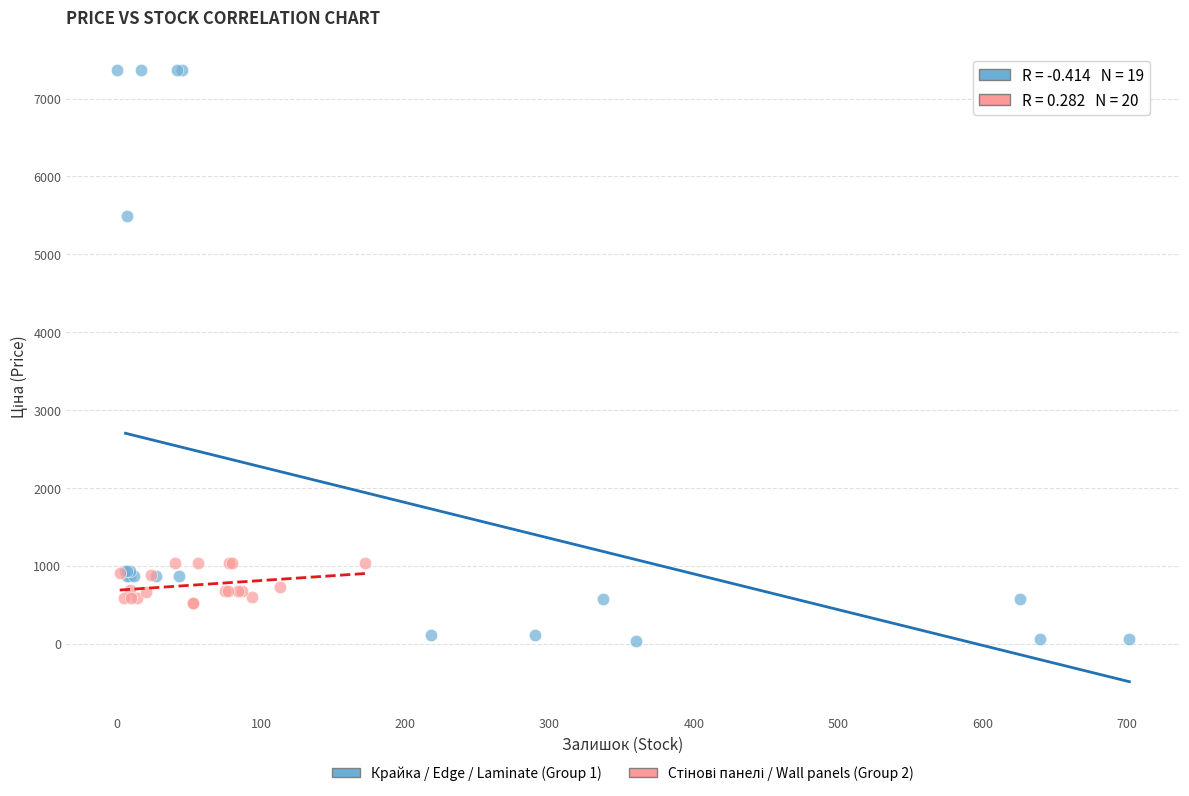

Which series reaches the minimum Y coordinate?

Крайка / Edge / Laminate (Group 1)